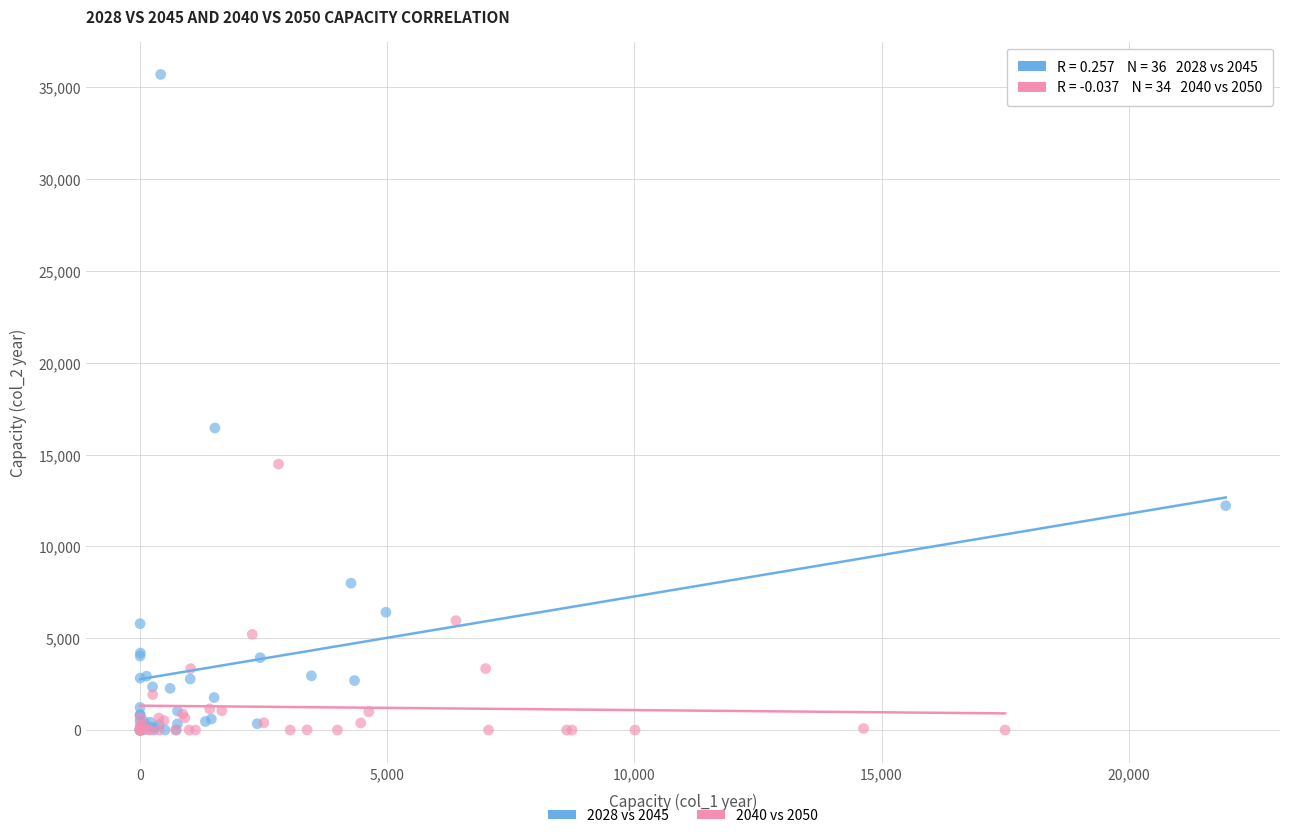

Which series has the largest Y range (max minus min)?

2028 vs 2045